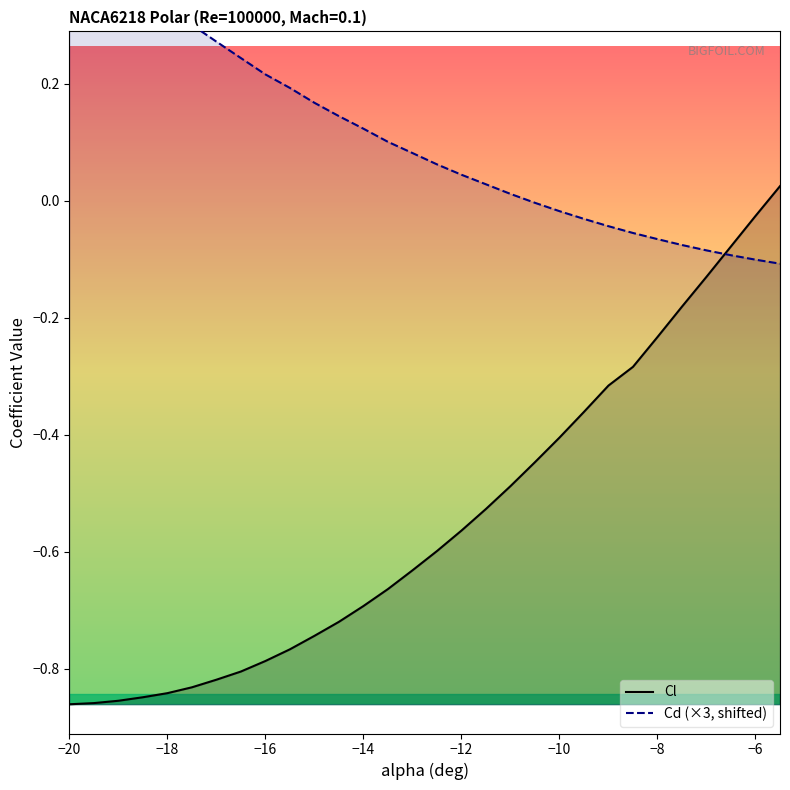

What is the value of the Cd (×3, shifted) point at the 26th from the left?

-0.1